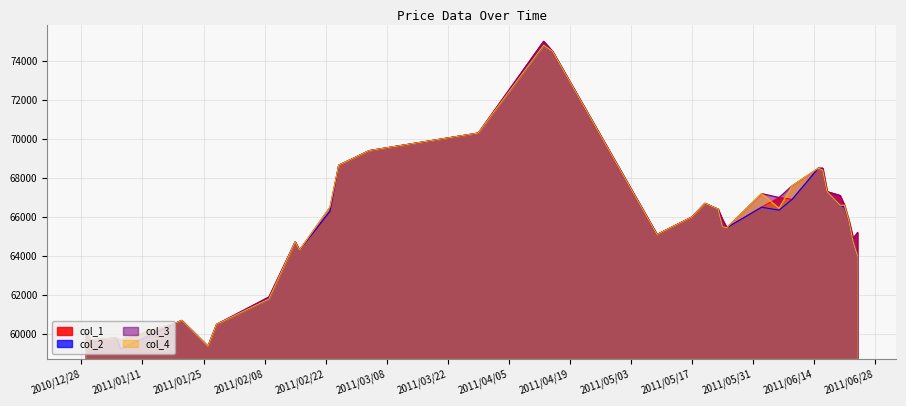

Is the value of col_1 at 2011/05/17 greater than the value of col_3 at 2011/05/17?

No